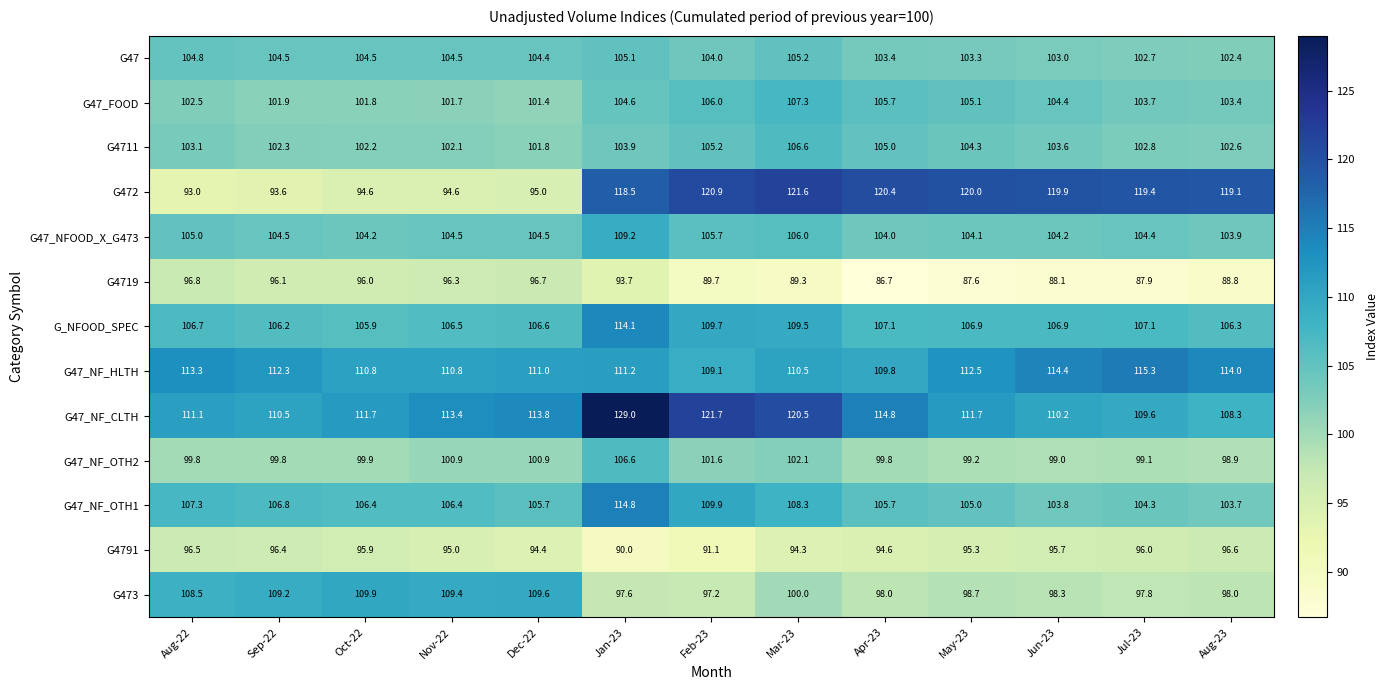

The G472 series shows 170.6 at Apr-23. True or false?

False